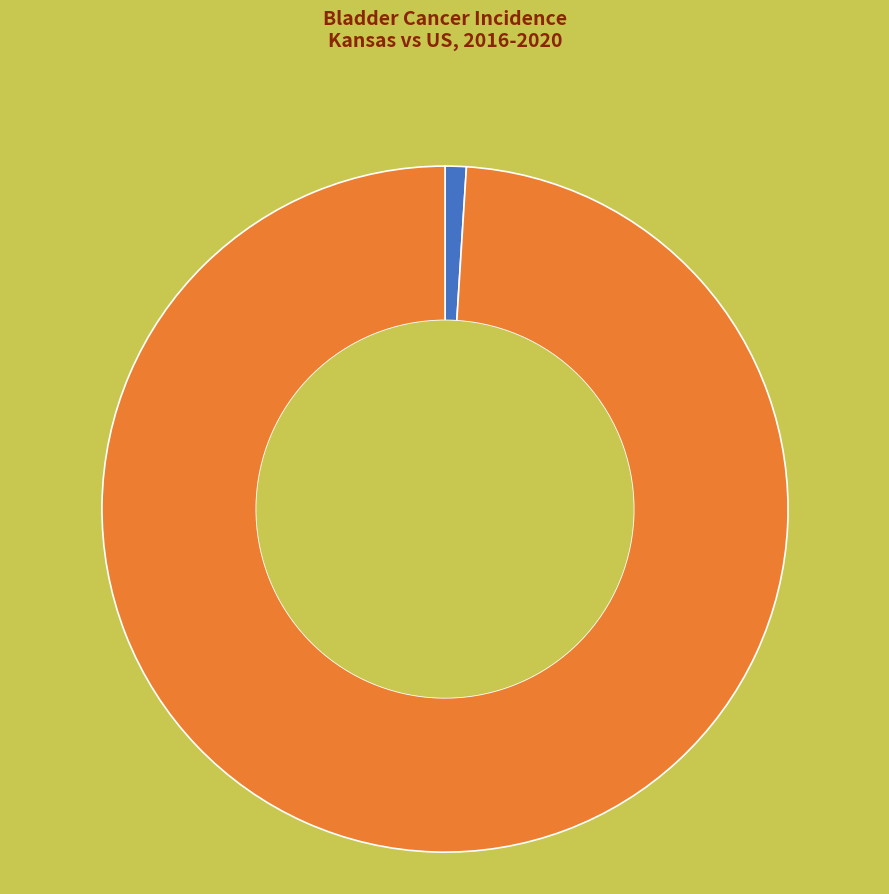

Rank the categories by value from lowest to highest.

Kansas, US (SEER+NPCR)